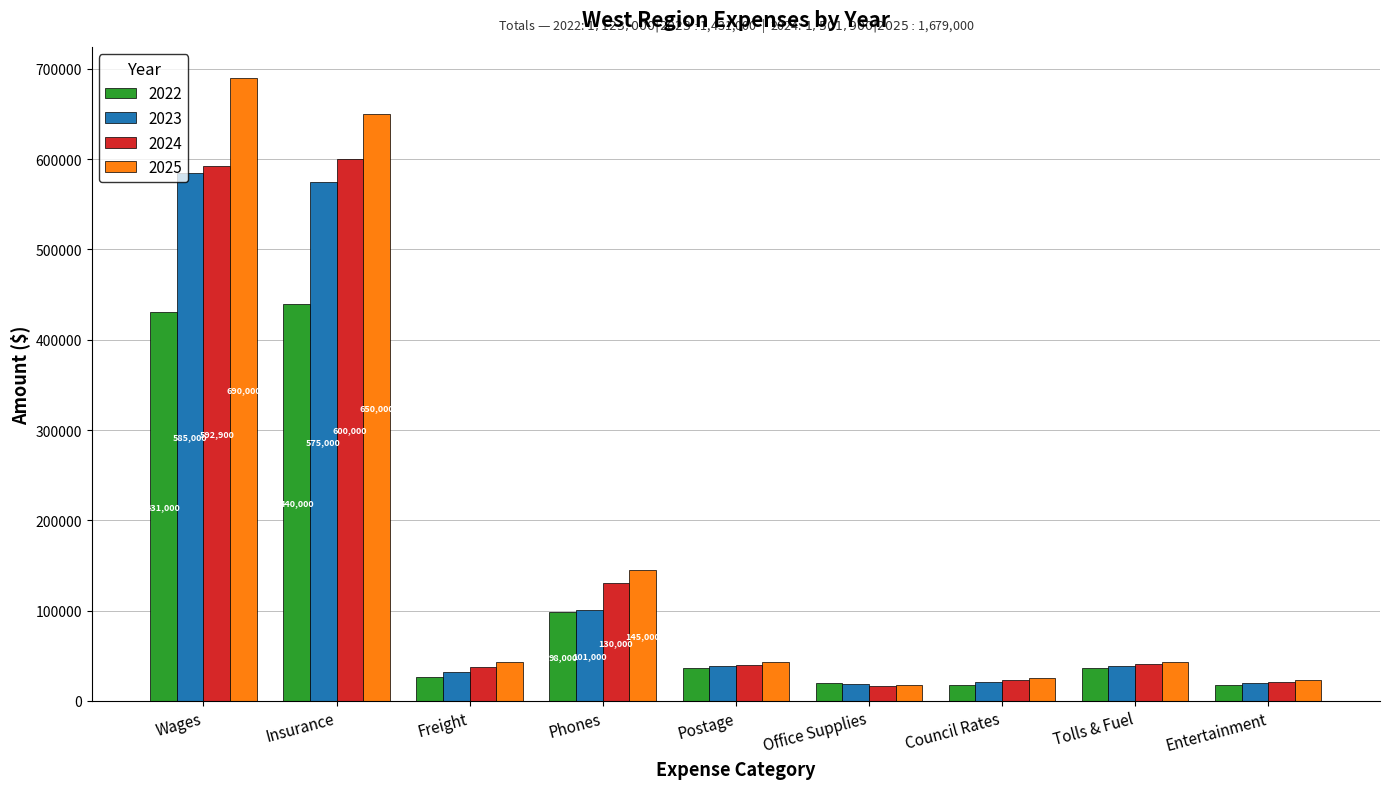

At which category is the sum across all series the highest?

Wages